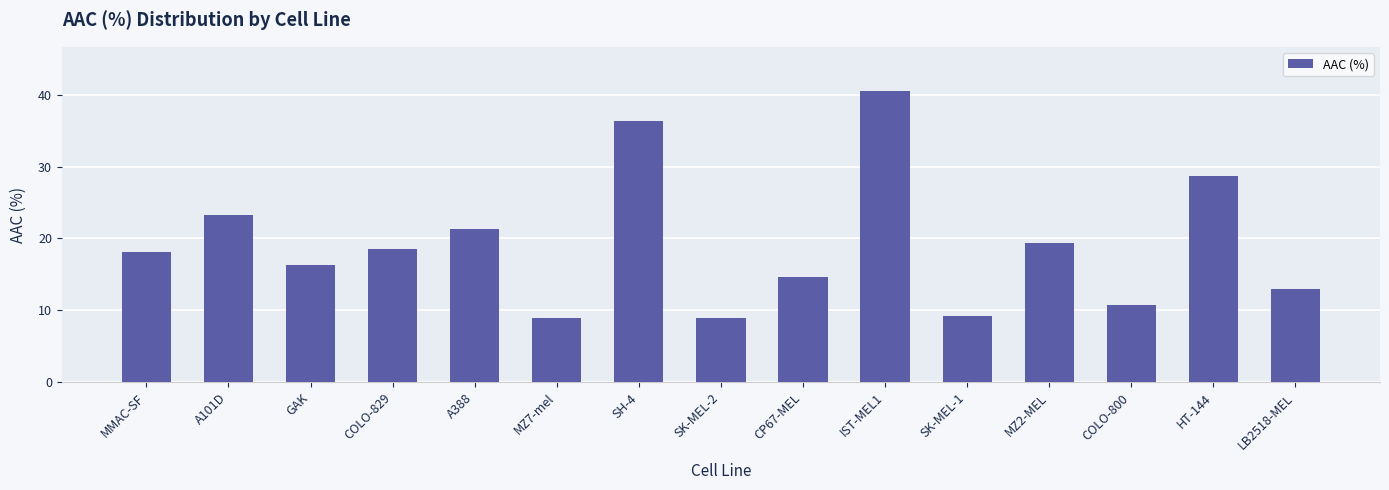

True or false: the data shows 17.9 at IST-MEL1.

False